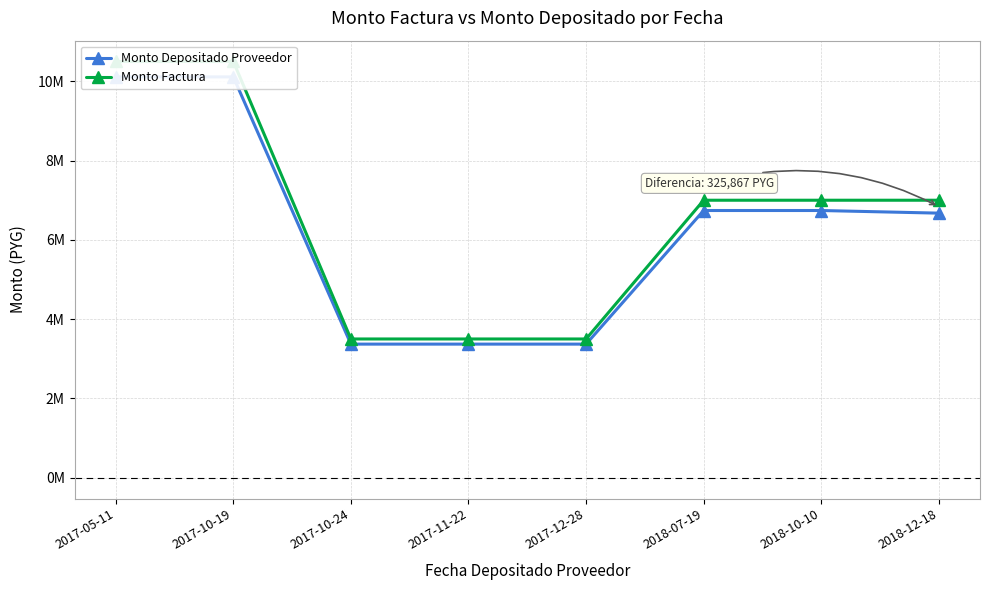

The value of Monto Depositado Proveedor at 2017-11-22 is 3370266. True or false?

True